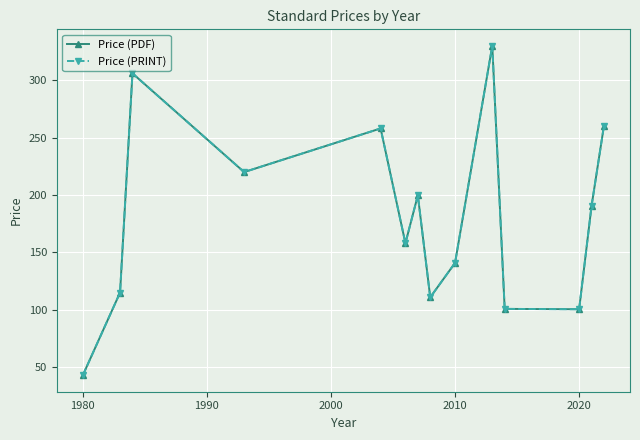

True or false: Price (PDF) and Price (PRINT) intersect in this chart.

False